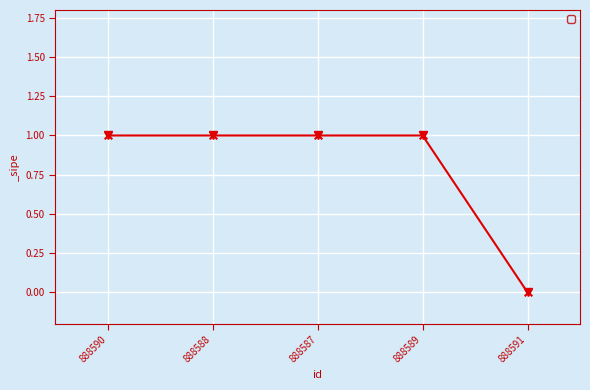

Approximately how many times larger is the value at 888588 compared to 888587?

1.0